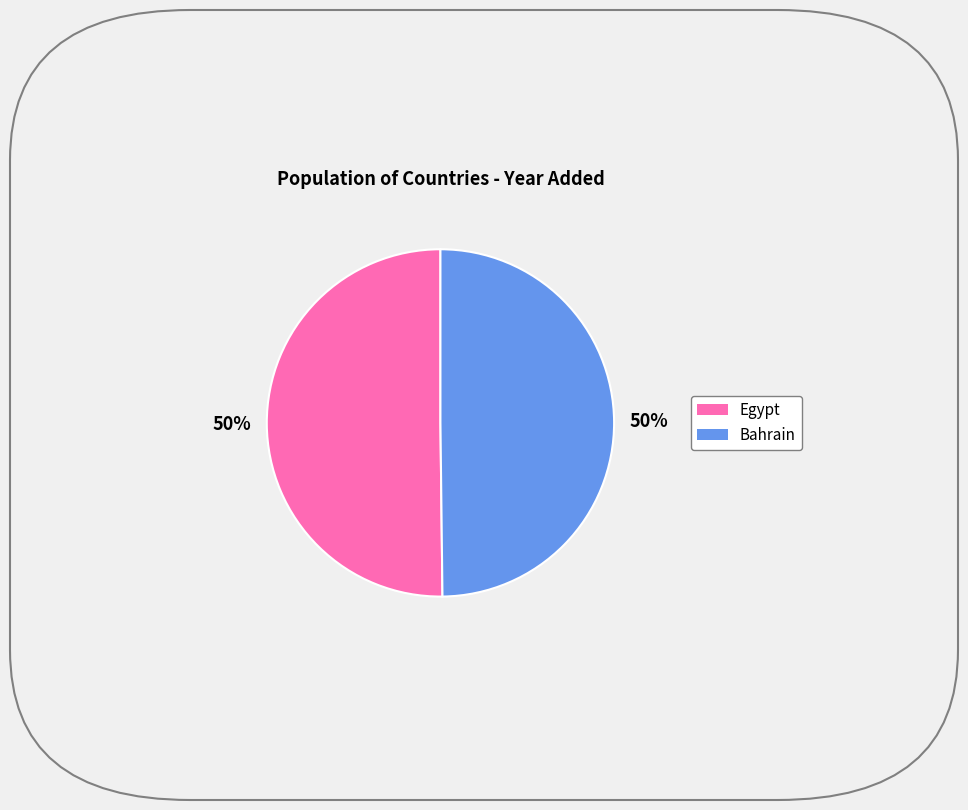

Is it true that Egypt is 50% of the pie?

True